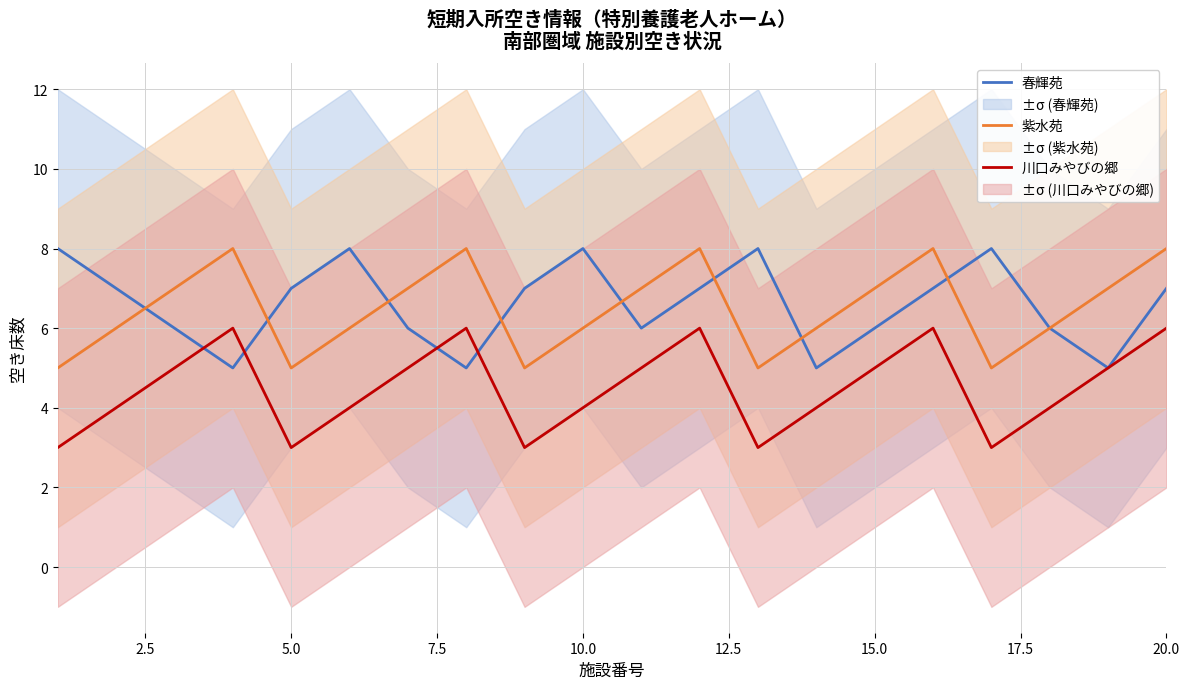

How many values in the 川口みやびの郷 series are below 5?

10